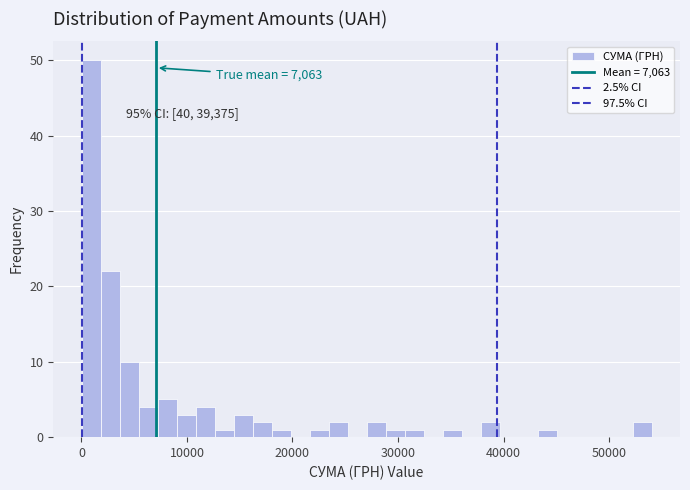

Around what value on the x-axis is the tallest bar? Give the approximate position of its centre, as read against the axis.

1000